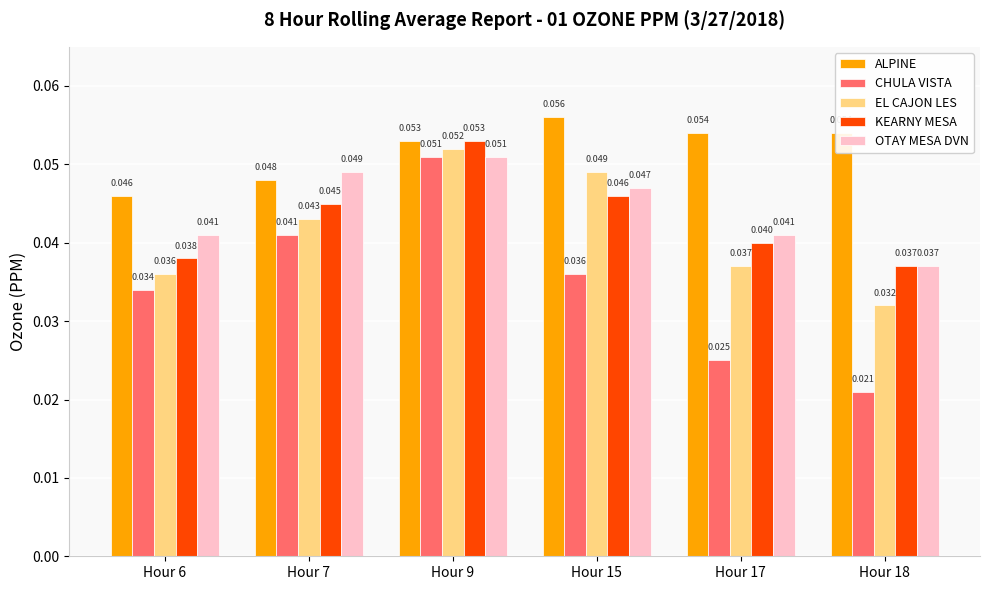

At which category is the sum across all series the highest?

Hour 9